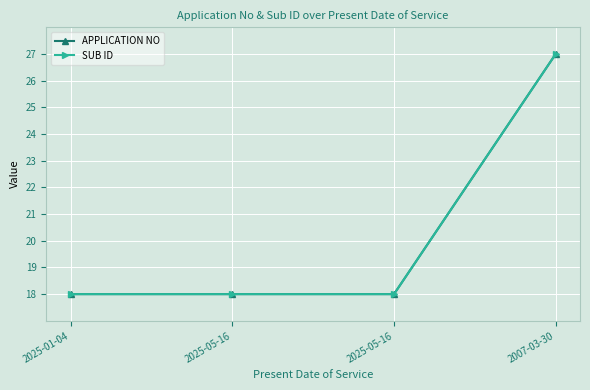

What is the total value across all series at 2025-01-04?

36.0